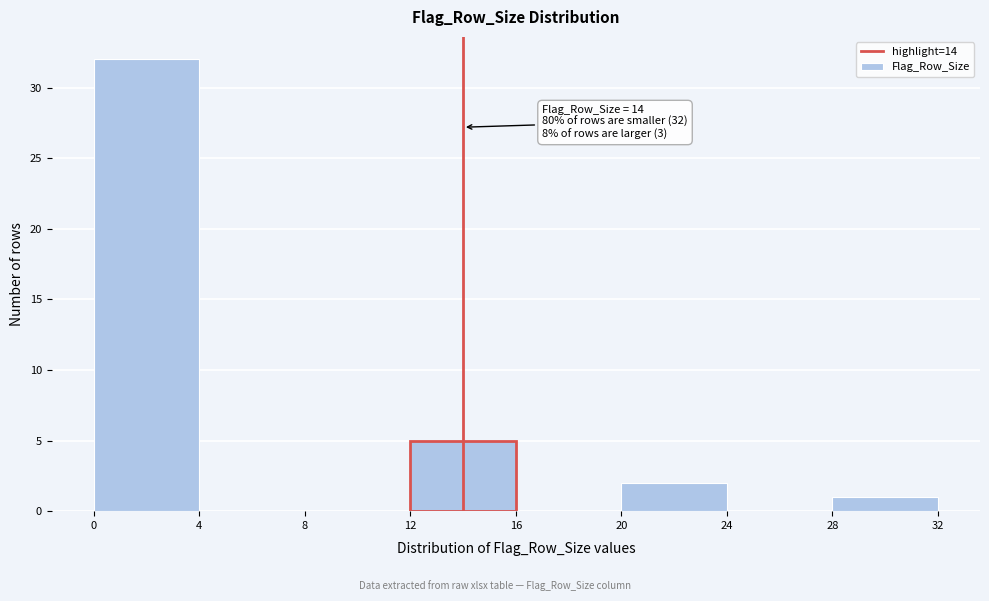

Which range on the x-axis has the tallest bar?

0 to 4